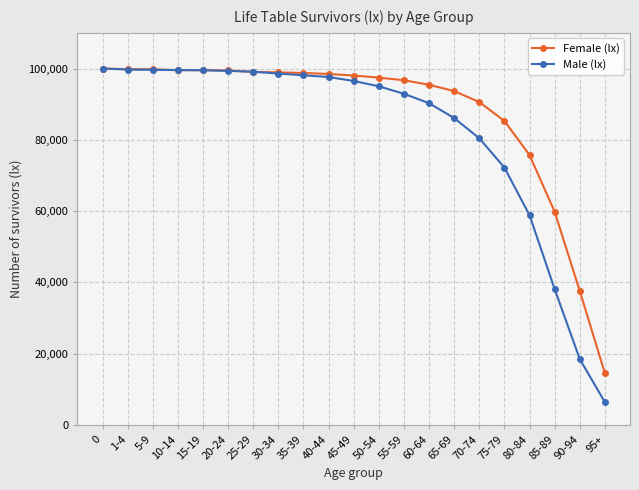

Which series has the largest total across all categories?

Female (lx)